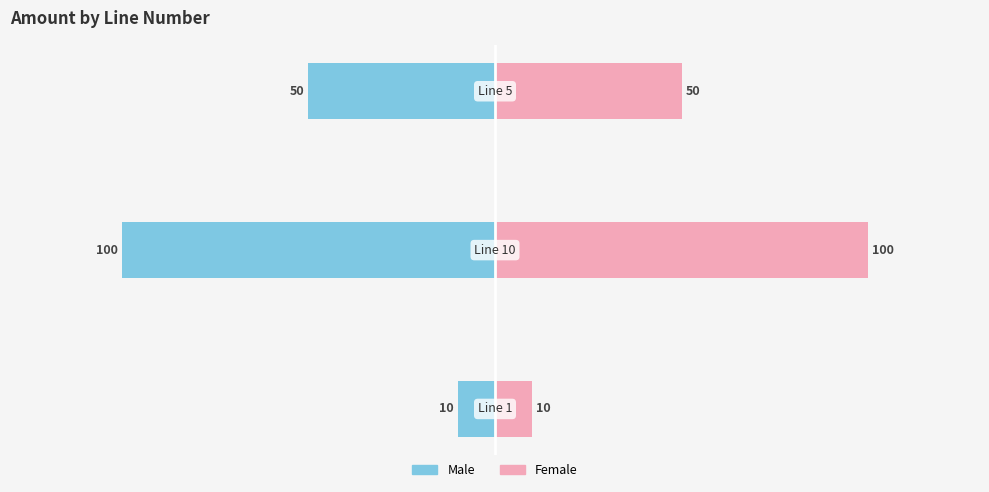

What are all the series names shown in the legend?

Male, Female